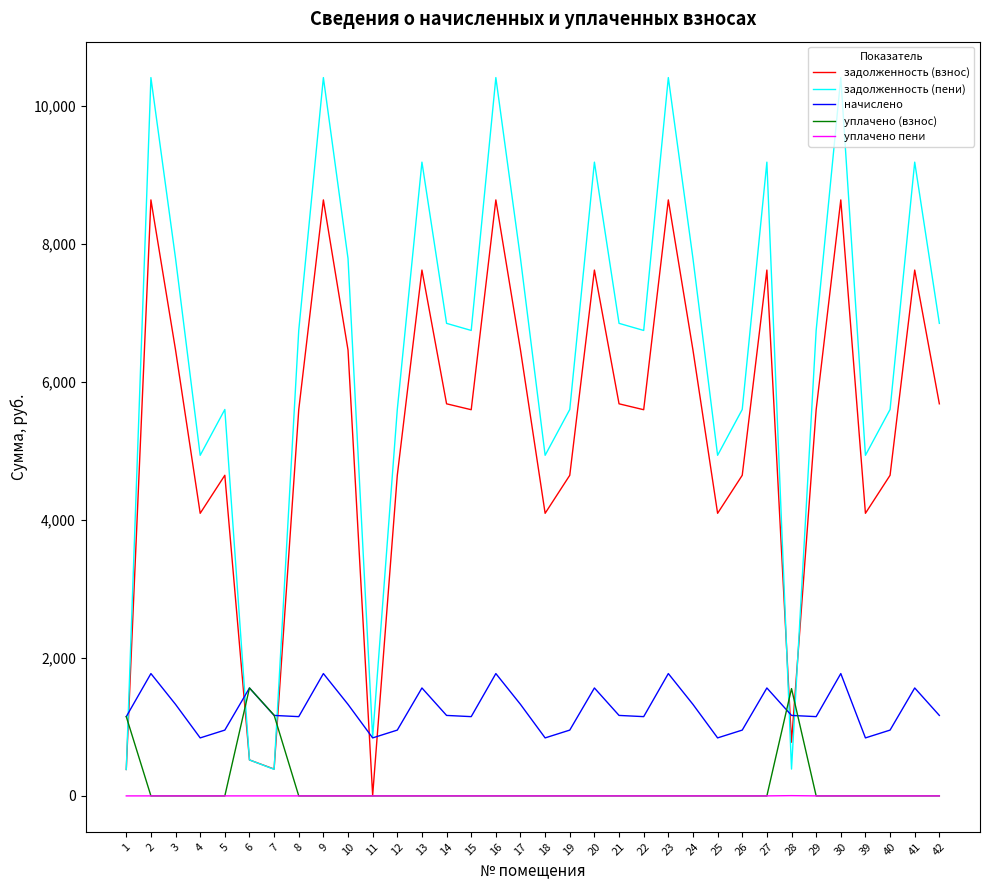

What is the greatest value displayed?

10409.0